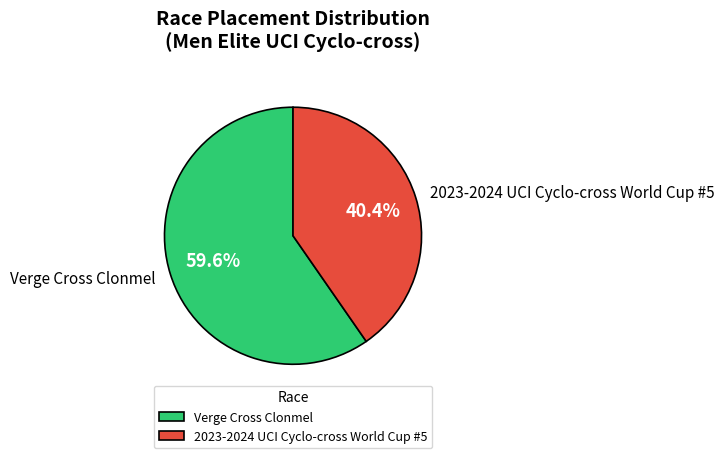

How many segments does this pie chart have?

2